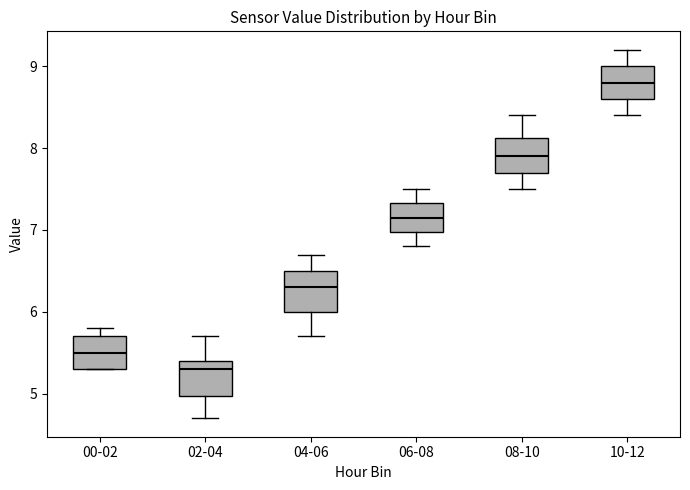

Reading left to right, read every box against the y-axis: the position of its median line, the range the box covers, and the ends of its whiskers. The values are not printed on the chart, so give them approximately, as read against the axis.

00-02: median 5.5, box 5.3 to 5.7, whiskers 5.3 to 5.8
02-04: median 5.3, box 5.0 to 5.4, whiskers 4.7 to 5.7
04-06: median 6.3, box 6.0 to 6.5, whiskers 5.7 to 6.7
06-08: median 7.2, box 7.0 to 7.3, whiskers 6.8 to 7.5
08-10: median 7.9, box 7.7 to 8.1, whiskers 7.5 to 8.4
10-12: median 8.8, box 8.6 to 9.0, whiskers 8.4 to 9.2